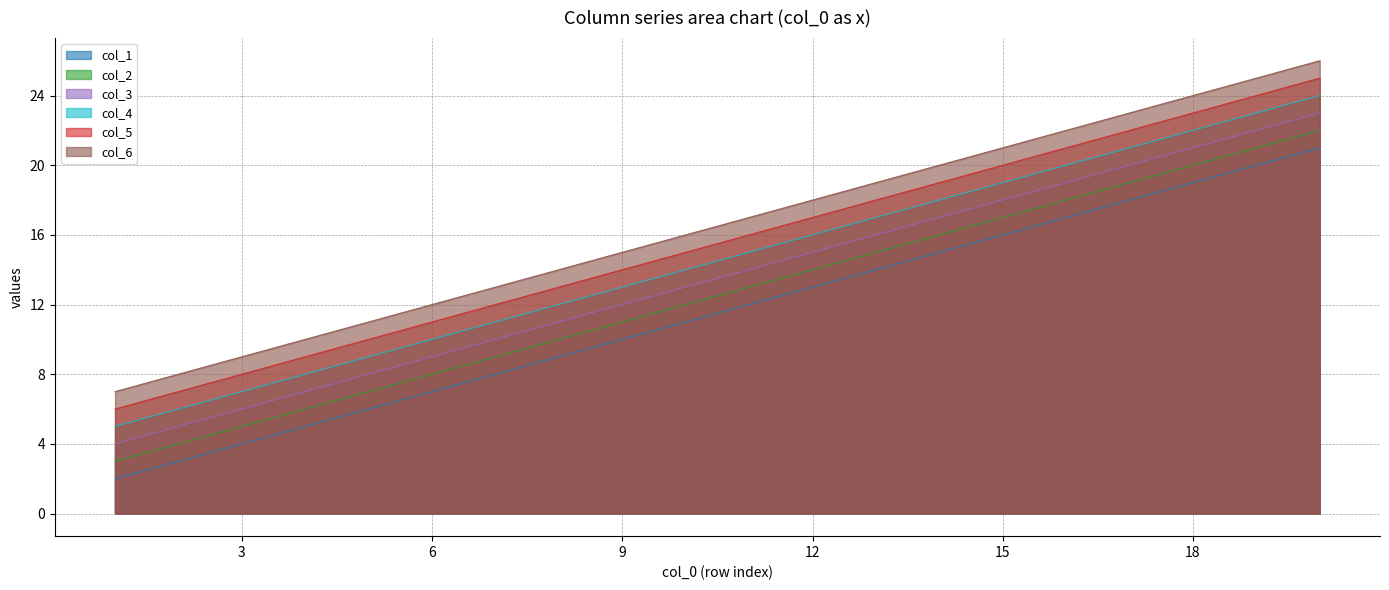

At which label does col_3 first exceed 14?

12